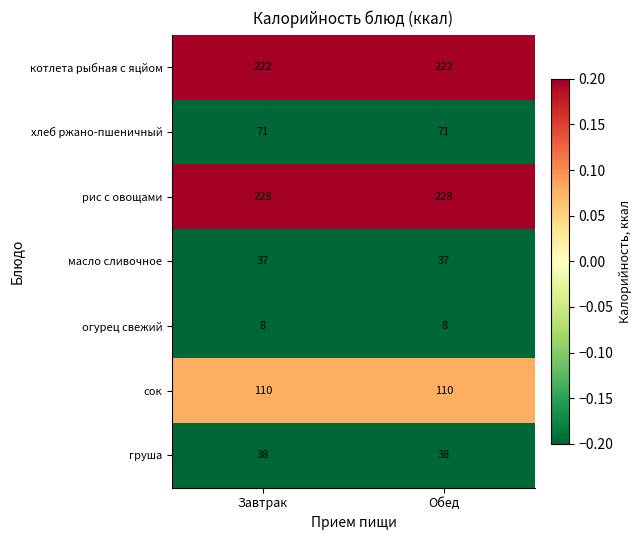

Reading left to right, transcribe all the data shown in this chart.

котлета рыбная с яцйом: Завтрак=222	Обед=222
хлеб ржано-пшеничный: Завтрак=71	Обед=71
рис с овощами: Завтрак=228	Обед=228
масло сливочное: Завтрак=37	Обед=37
огурец свежий: Завтрак=8	Обед=8
сок: Завтрак=110	Обед=110
груша: Завтрак=38	Обед=38